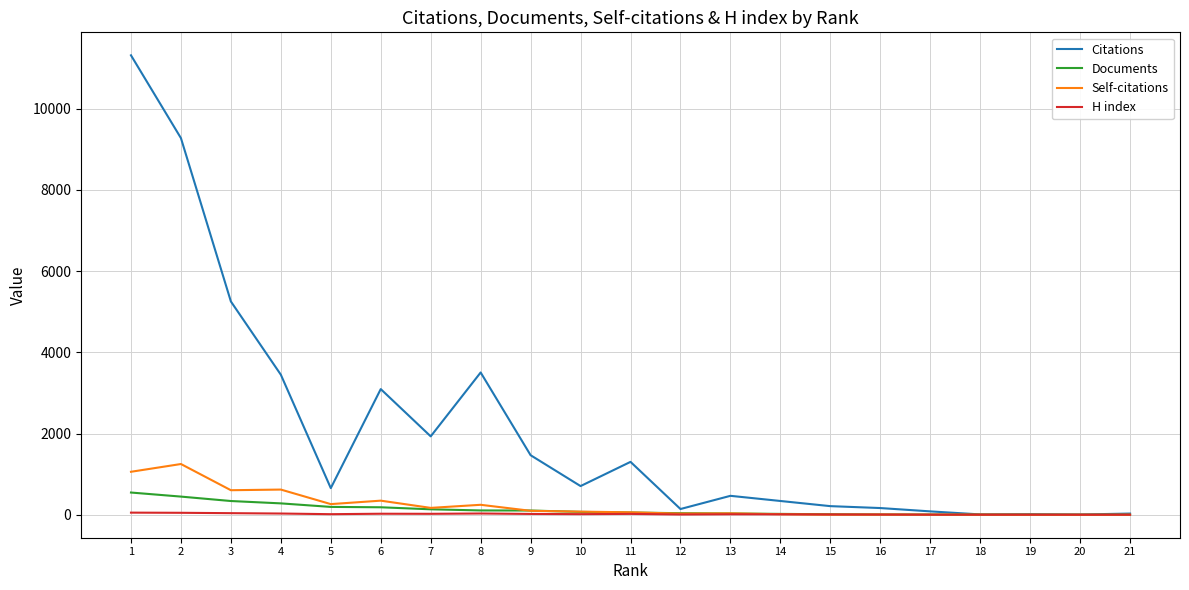

Between 2 and 9, which series saw the biggest shift?

Citations